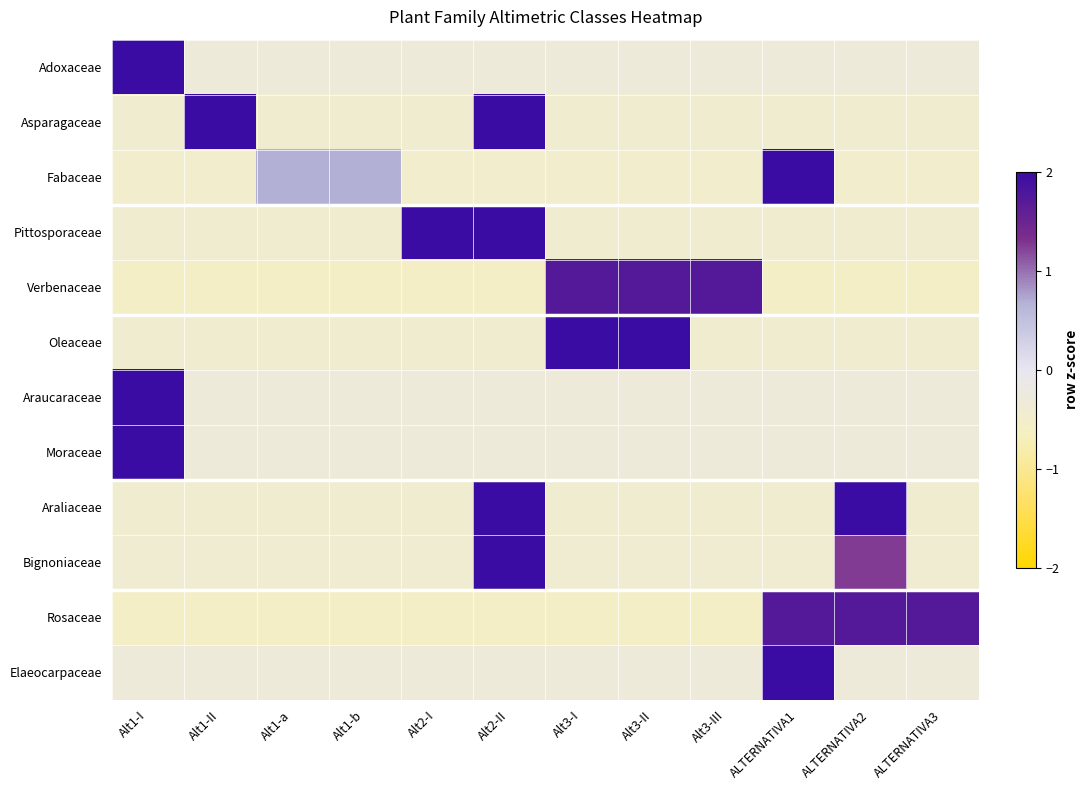

Reading left to right, list all the values displayed in this chart.

Adoxaceae: Alt1-I=3.3	Alt1-II=-0.3	Alt1-a=-0.3	Alt1-b=-0.3	Alt2-I=-0.3	Alt2-II=-0.3	Alt3-I=-0.3	Alt3-II=-0.3	Alt3-III=-0.3	ALTERNATIVA1=-0.3	ALTERNATIVA2=-0.3	ALTERNATIVA3=-0.3
Asparagaceae: Alt1-I=-0.4	Alt1-II=2.2	Alt1-a=-0.4	Alt1-b=-0.4	Alt2-I=-0.4	Alt2-II=2.2	Alt3-I=-0.4	Alt3-II=-0.4	Alt3-III=-0.4	ALTERNATIVA1=-0.4	ALTERNATIVA2=-0.4	ALTERNATIVA3=-0.4
Fabaceae: Alt1-I=-0.5	Alt1-II=-0.5	Alt1-a=0.7	Alt1-b=0.7	Alt2-I=-0.5	Alt2-II=-0.5	Alt3-I=-0.5	Alt3-II=-0.5	Alt3-III=-0.5	ALTERNATIVA1=3.0	ALTERNATIVA2=-0.5	ALTERNATIVA3=-0.5
Pittosporaceae: Alt1-I=-0.4	Alt1-II=-0.4	Alt1-a=-0.4	Alt1-b=-0.4	Alt2-I=2.2	Alt2-II=2.2	Alt3-I=-0.4	Alt3-II=-0.4	Alt3-III=-0.4	ALTERNATIVA1=-0.4	ALTERNATIVA2=-0.4	ALTERNATIVA3=-0.4
Verbenaceae: Alt1-I=-0.6	Alt1-II=-0.6	Alt1-a=-0.6	Alt1-b=-0.6	Alt2-I=-0.6	Alt2-II=-0.6	Alt3-I=1.7	Alt3-II=1.7	Alt3-III=1.7	ALTERNATIVA1=-0.6	ALTERNATIVA2=-0.6	ALTERNATIVA3=-0.6
Oleaceae: Alt1-I=-0.4	Alt1-II=-0.4	Alt1-a=-0.4	Alt1-b=-0.4	Alt2-I=-0.4	Alt2-II=-0.4	Alt3-I=2.2	Alt3-II=2.2	Alt3-III=-0.4	ALTERNATIVA1=-0.4	ALTERNATIVA2=-0.4	ALTERNATIVA3=-0.4
Araucaraceae: Alt1-I=3.3	Alt1-II=-0.3	Alt1-a=-0.3	Alt1-b=-0.3	Alt2-I=-0.3	Alt2-II=-0.3	Alt3-I=-0.3	Alt3-II=-0.3	Alt3-III=-0.3	ALTERNATIVA1=-0.3	ALTERNATIVA2=-0.3	ALTERNATIVA3=-0.3
Moraceae: Alt1-I=3.3	Alt1-II=-0.3	Alt1-a=-0.3	Alt1-b=-0.3	Alt2-I=-0.3	Alt2-II=-0.3	Alt3-I=-0.3	Alt3-II=-0.3	Alt3-III=-0.3	ALTERNATIVA1=-0.3	ALTERNATIVA2=-0.3	ALTERNATIVA3=-0.3
Araliaceae: Alt1-I=-0.4	Alt1-II=-0.4	Alt1-a=-0.4	Alt1-b=-0.4	Alt2-I=-0.4	Alt2-II=2.2	Alt3-I=-0.4	Alt3-II=-0.4	Alt3-III=-0.4	ALTERNATIVA1=-0.4	ALTERNATIVA2=2.2	ALTERNATIVA3=-0.4
Bignoniaceae: Alt1-I=-0.4	Alt1-II=-0.4	Alt1-a=-0.4	Alt1-b=-0.4	Alt2-I=-0.4	Alt2-II=2.9	Alt3-I=-0.4	Alt3-II=-0.4	Alt3-III=-0.4	ALTERNATIVA1=-0.4	ALTERNATIVA2=1.3	ALTERNATIVA3=-0.4
Rosaceae: Alt1-I=-0.6	Alt1-II=-0.6	Alt1-a=-0.6	Alt1-b=-0.6	Alt2-I=-0.6	Alt2-II=-0.6	Alt3-I=-0.6	Alt3-II=-0.6	Alt3-III=-0.6	ALTERNATIVA1=1.7	ALTERNATIVA2=1.7	ALTERNATIVA3=1.7
Elaeocarpaceae: Alt1-I=-0.3	Alt1-II=-0.3	Alt1-a=-0.3	Alt1-b=-0.3	Alt2-I=-0.3	Alt2-II=-0.3	Alt3-I=-0.3	Alt3-II=-0.3	Alt3-III=-0.3	ALTERNATIVA1=3.3	ALTERNATIVA2=-0.3	ALTERNATIVA3=-0.3